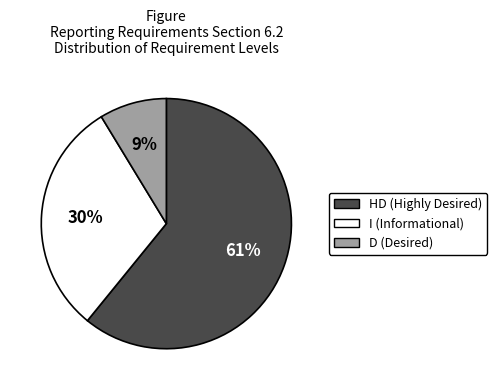

Is the sum of HD and I greater than half?

Yes